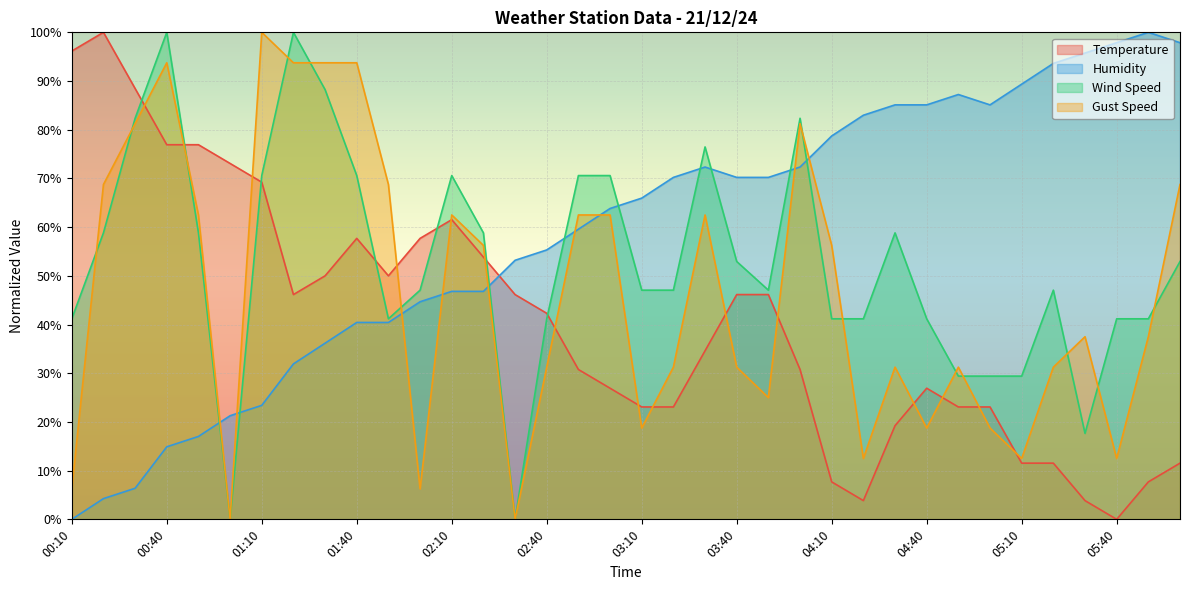

What is the sum of all Gust Speed values?

1662.5